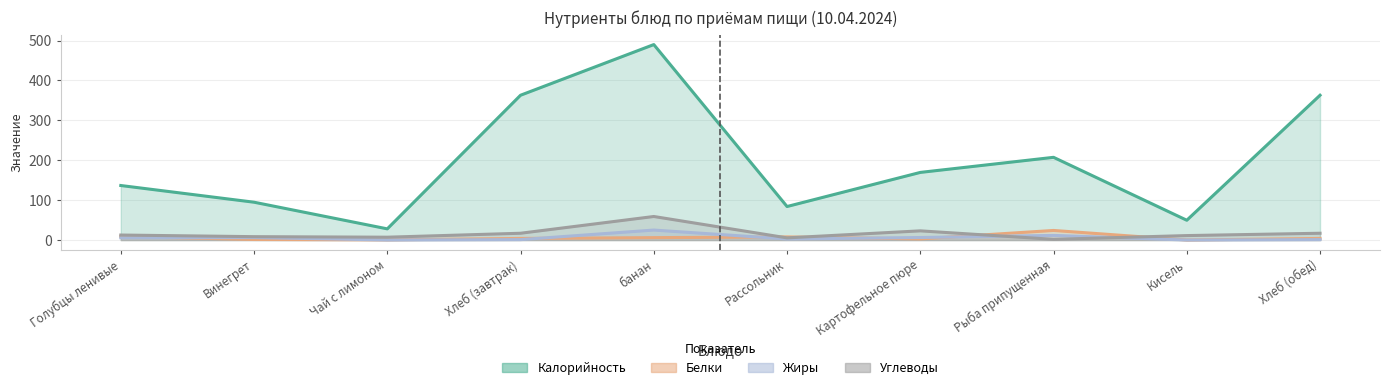

Which has a higher value, Голубцы ленивые or Кисель?

Голубцы ленивые